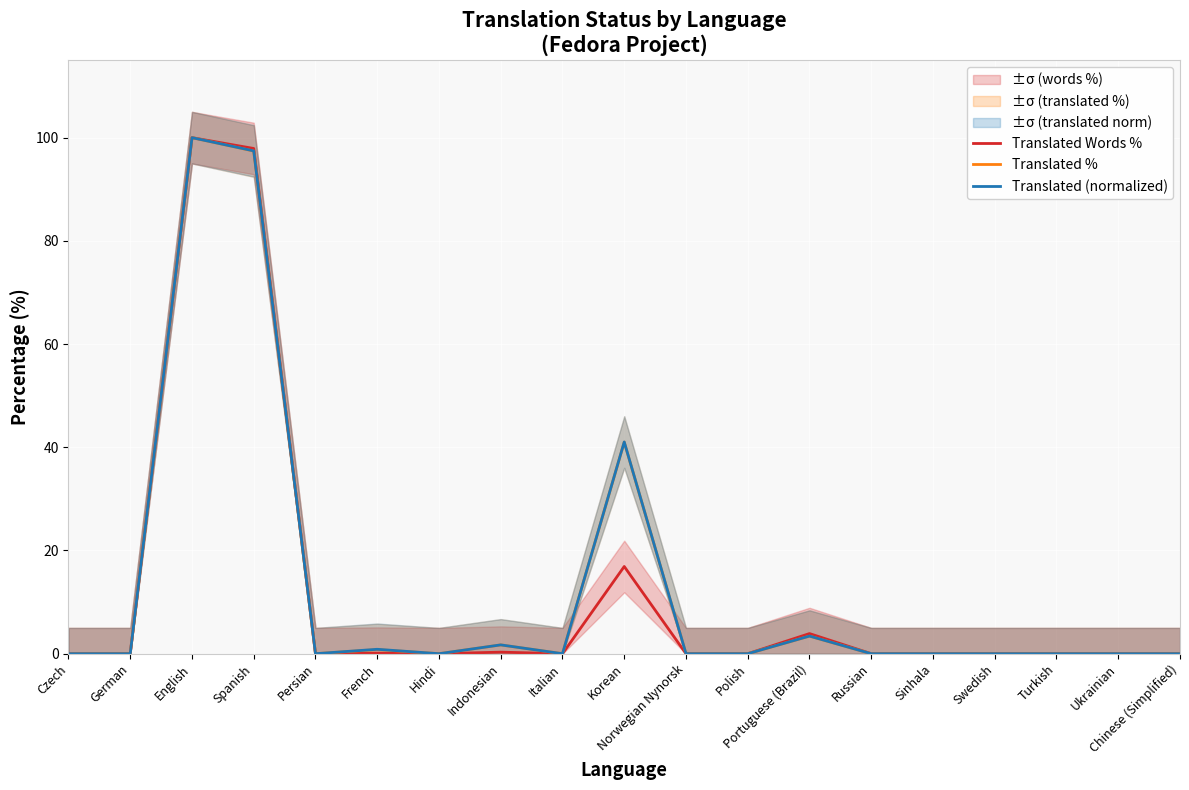

What is the sum of all Translated Words % values?

219.1